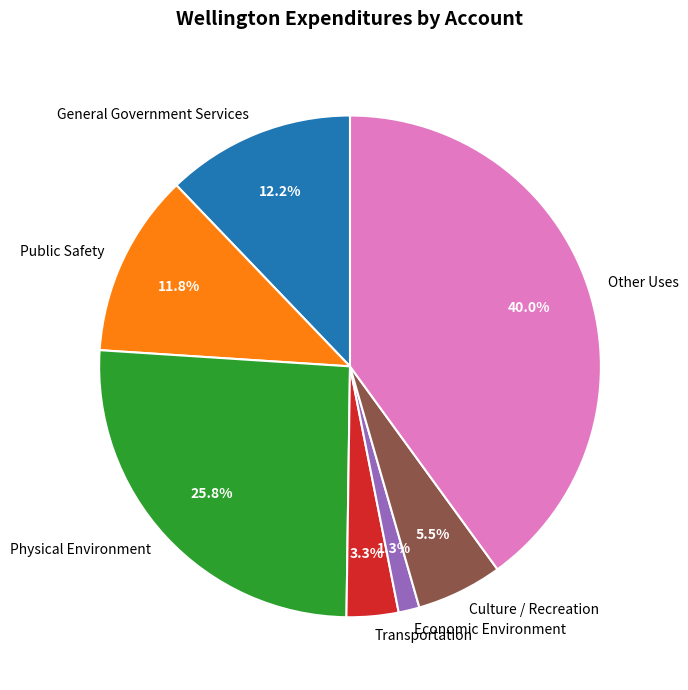

Is there a majority slice in this chart?

No